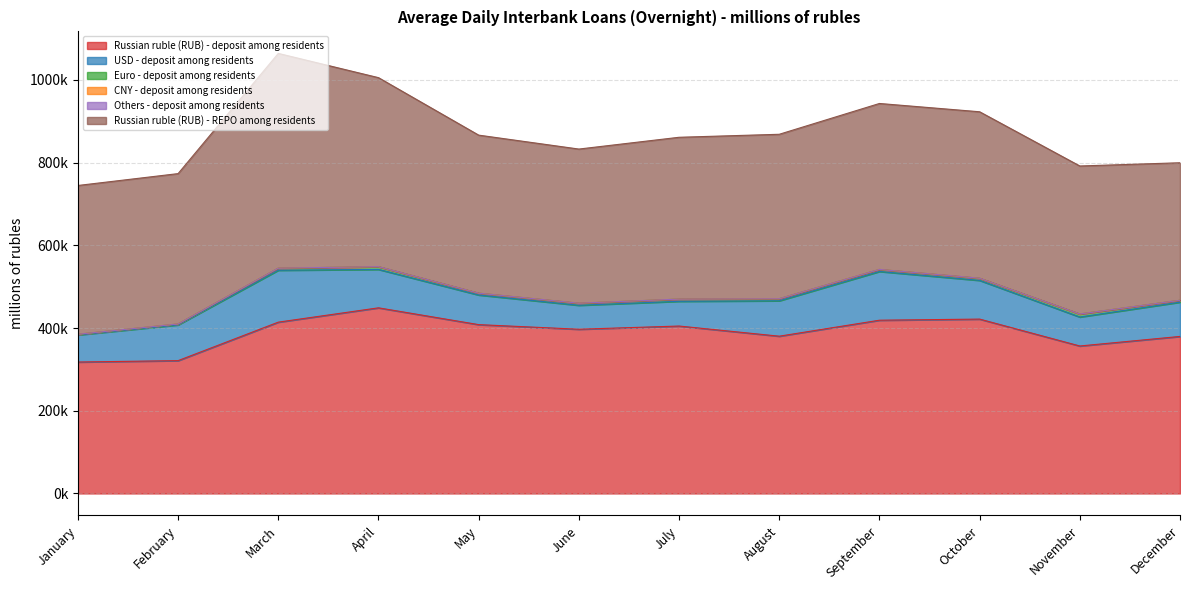

True or false: Euro - deposit among residents and CNY - deposit among residents cross at least once.

False